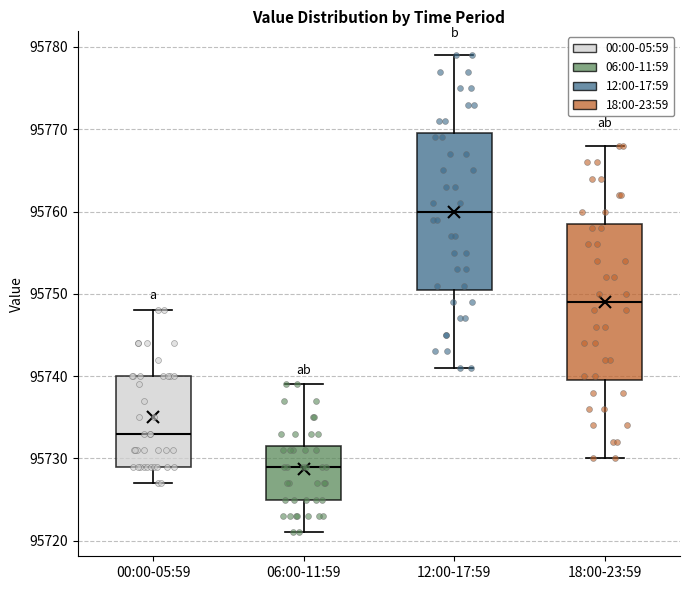

Reading left to right, read every box against the y-axis: the position of its median line, the range the box covers, and the ends of its whiskers. The values are not printed on the chart, so give them approximately, as read against the axis.

00:00-05:59: median 95733, box 95729 to 95740, whiskers 95727 to 95748
06:00-11:59: median 95729, box 95725 to 95732, whiskers 95721 to 95739
12:00-17:59: median 95760, box 95751 to 95770, whiskers 95741 to 95779
18:00-23:59: median 95749, box 95740 to 95759, whiskers 95730 to 95768